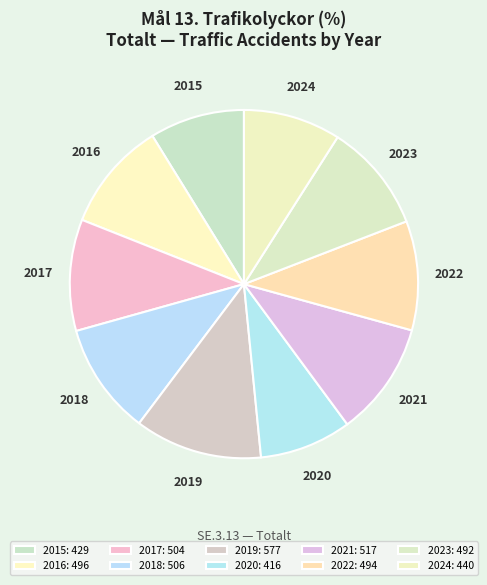

True or false: 2022 accounts for 1% of the total.

False